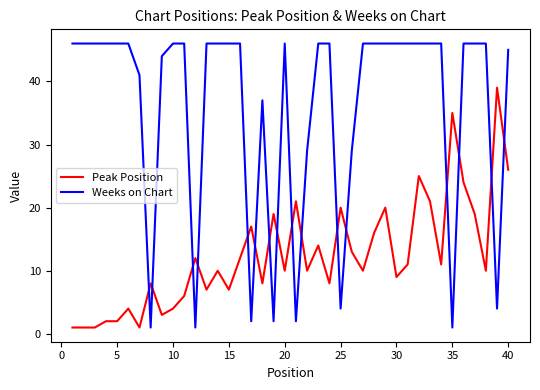

What is the difference between the maximum and minimum values in the Weeks on Chart series?

45